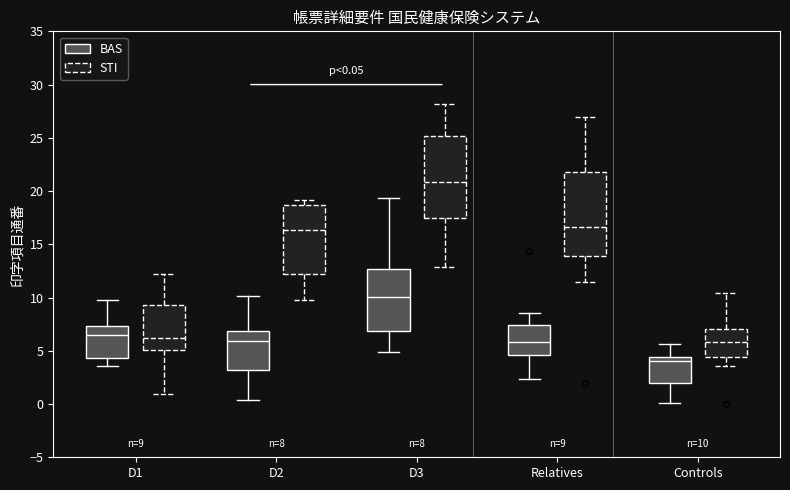

Which box's median line is the highest?

D3 (STI)